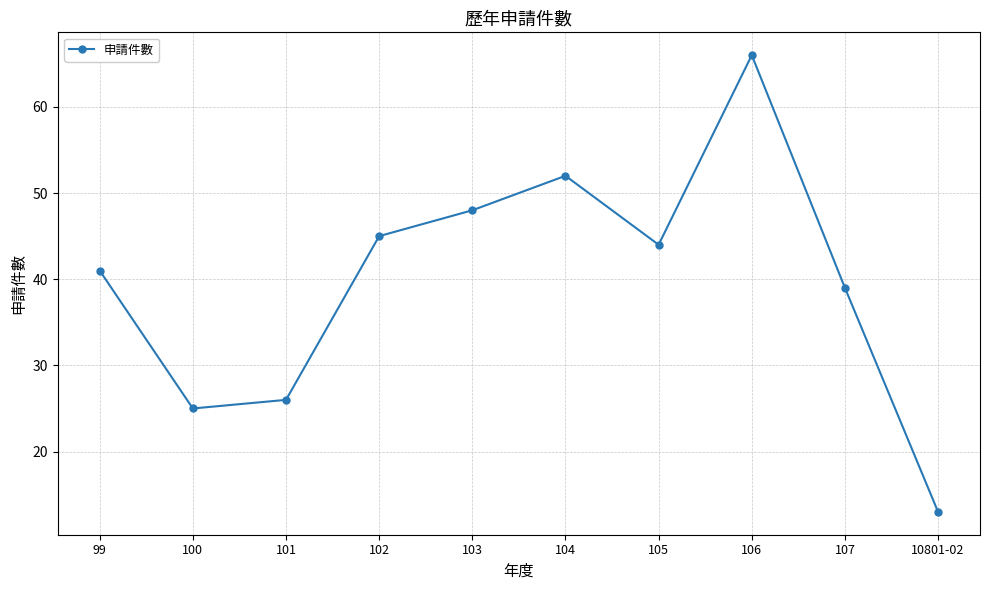

How many points are higher than both their immediate neighbors (excluding endpoints)?

2